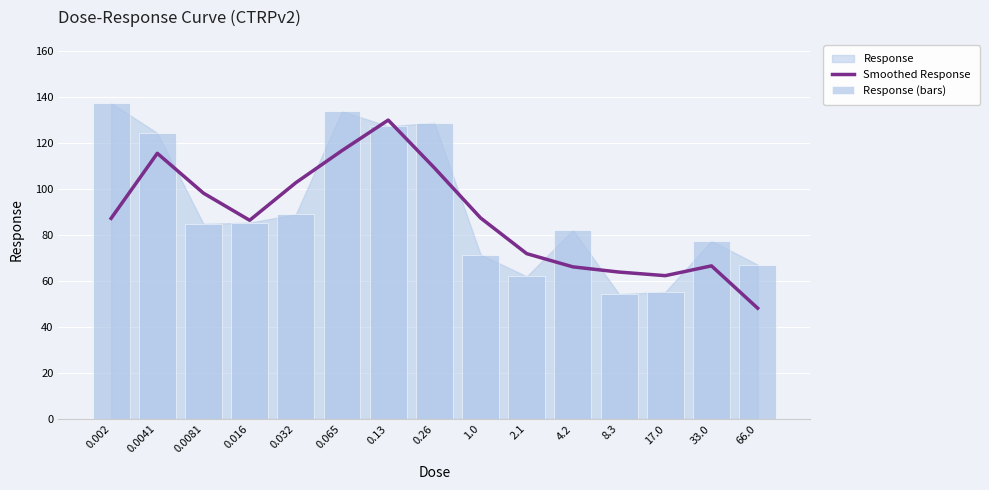

Which series changed the most between 0.0081 and 4.2?

Smoothed Response